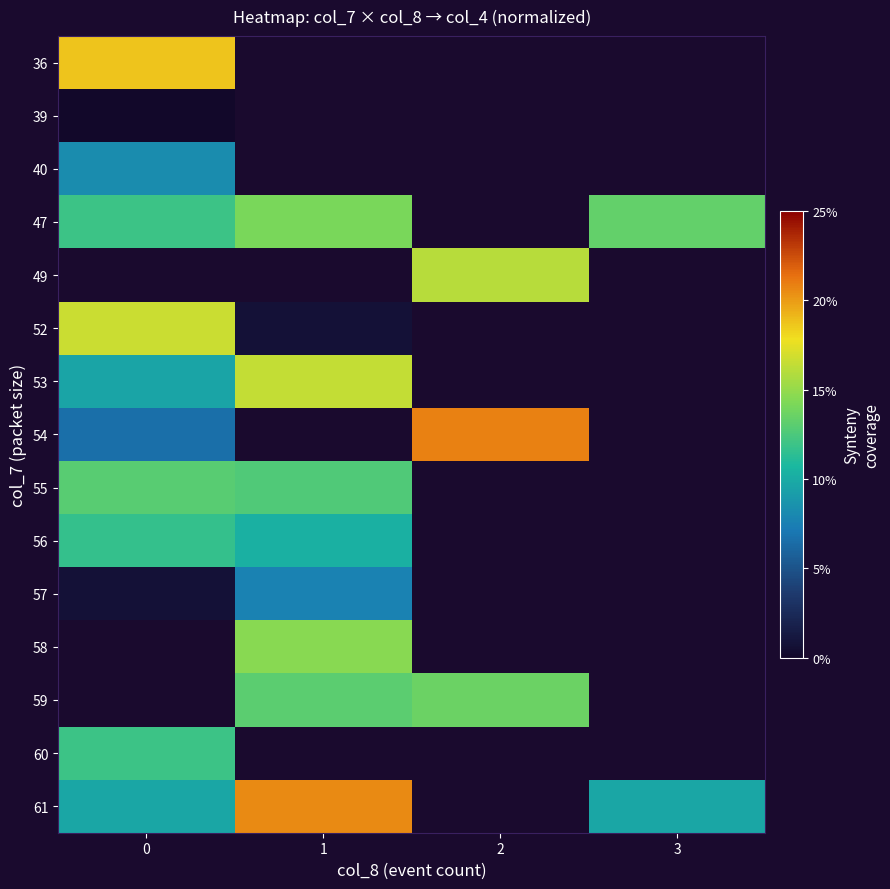

True or false: 40 has a value of 0.1 at 0.

True